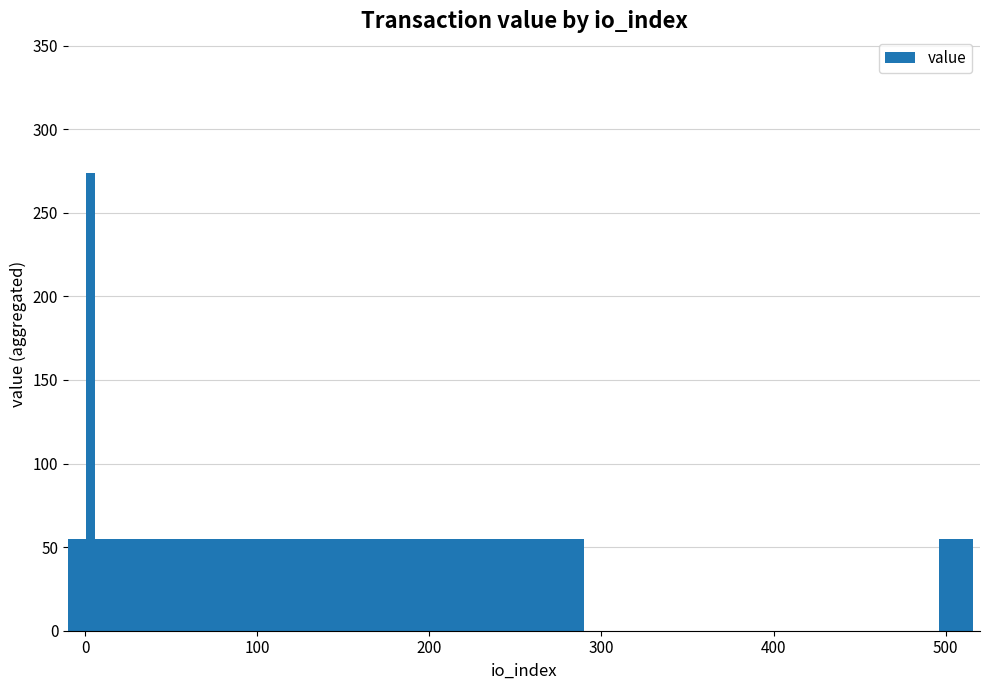

Reading left to right, transcribe all the data shown in this chart.

54.7	273.5	54.7	54.7	54.7	54.7